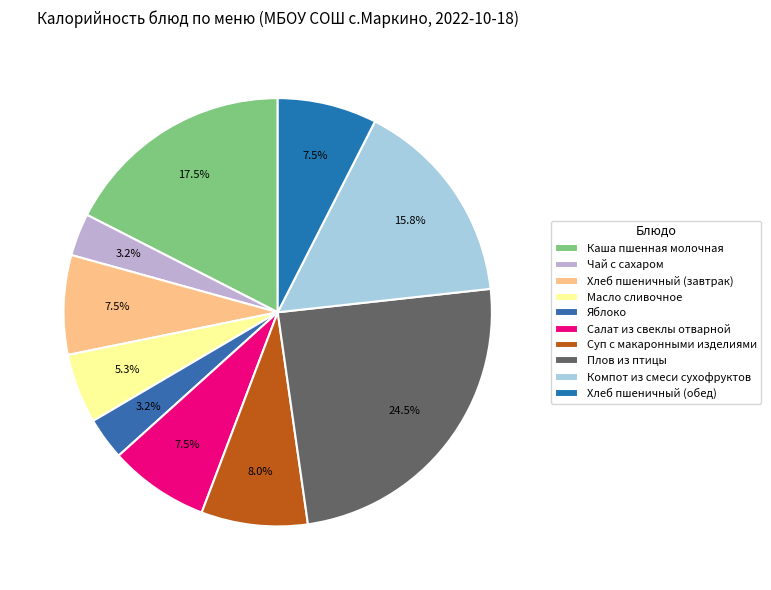

To the nearest percent, what portion does Масло сливочное represent?

5%